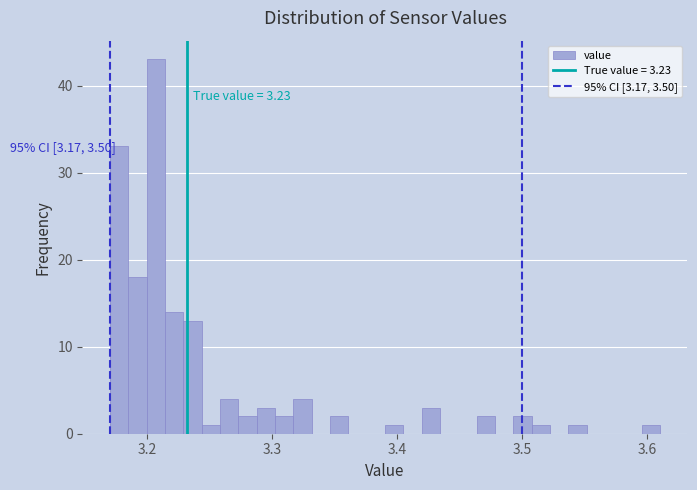

Read against the x-axis, roughly where is the centre of the tallest bar?

3.21